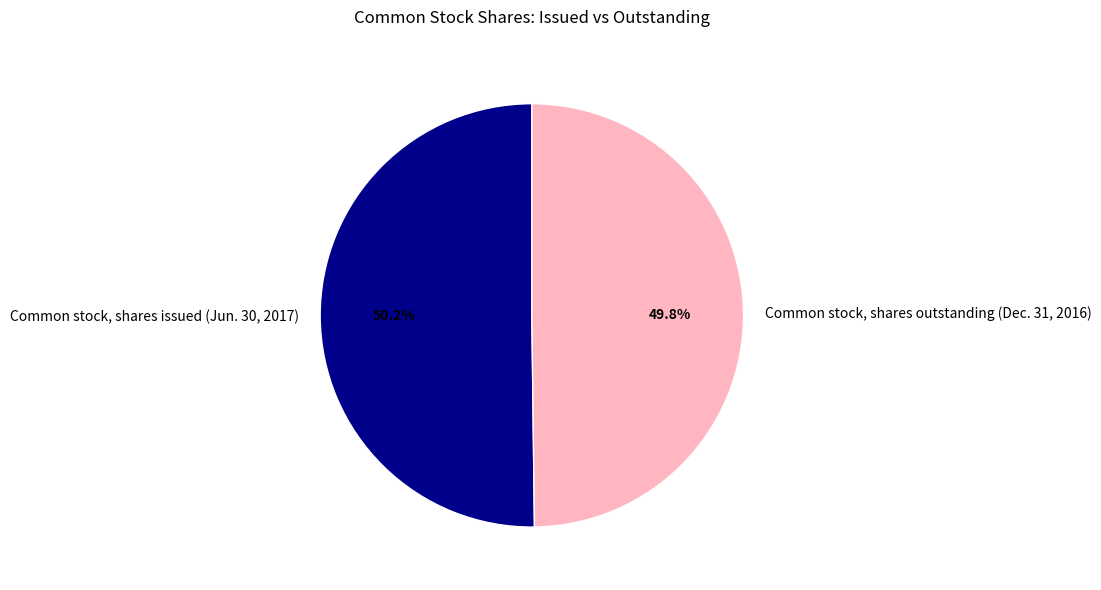

True or false: Common stock, shares issued (Jun. 30, 2017) accounts for 65% of the total.

False